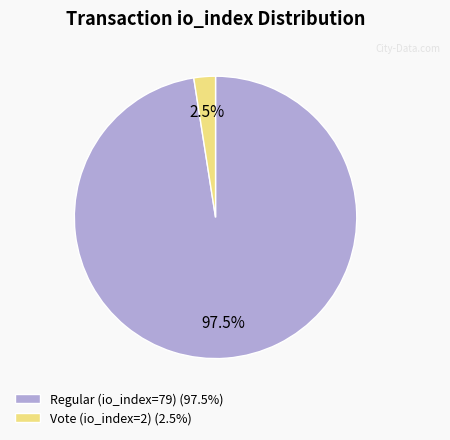

Combined, do Regular (io_index=79) (97.5%) and Vote (io_index=2) (2.5%) account for over 50%?

Yes